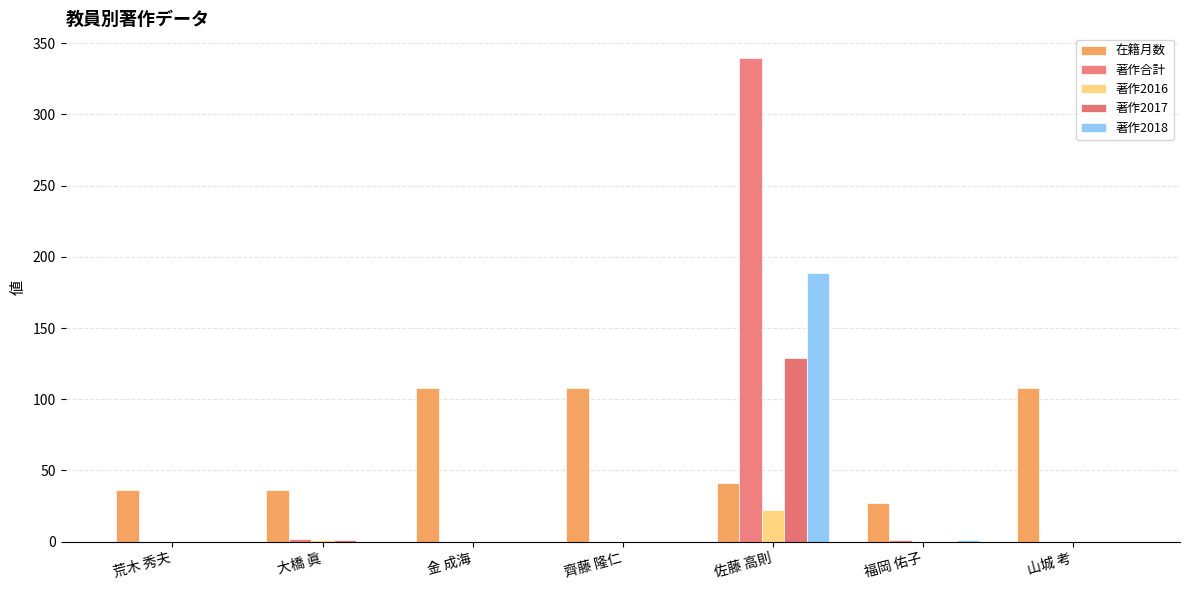

Does the chart contain stacked bars?

No